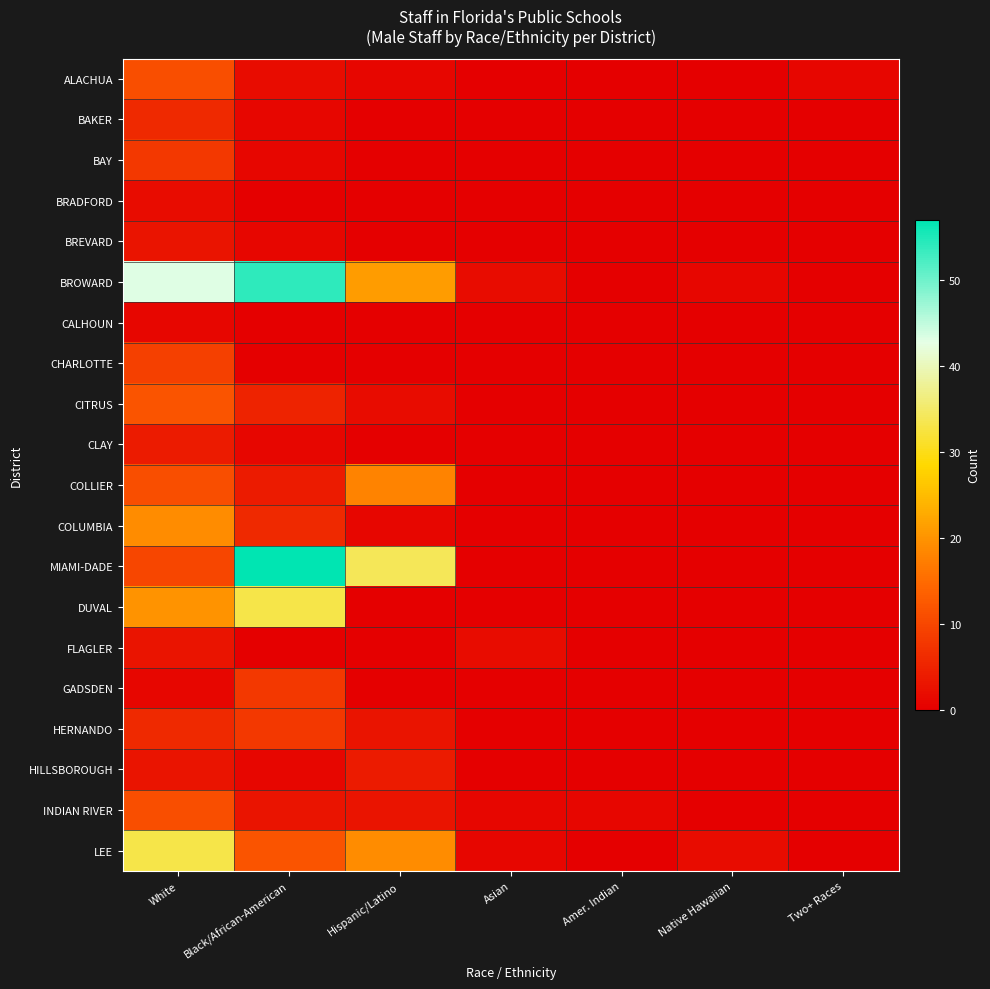

List the series in order of their peak value, lowest first.

CALHOUN, BRADFORD, BREVARD, FLAGLER, CLAY, HILLSBOROUGH, BAKER, BAY, GADSDEN, HERNANDO, CHARLOTTE, ALACHUA, INDIAN RIVER, CITRUS, COLLIER, COLUMBIA, DUVAL, LEE, BROWARD, MIAMI-DADE